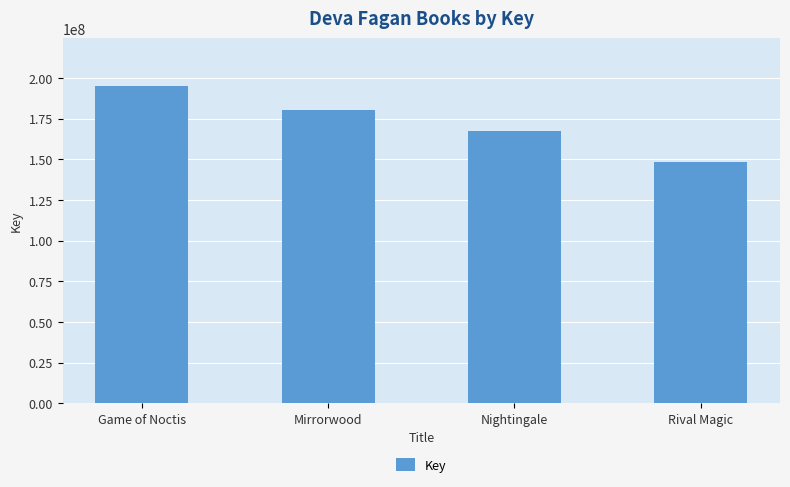

Which label corresponds to the largest value in the chart?

Game of Noctis